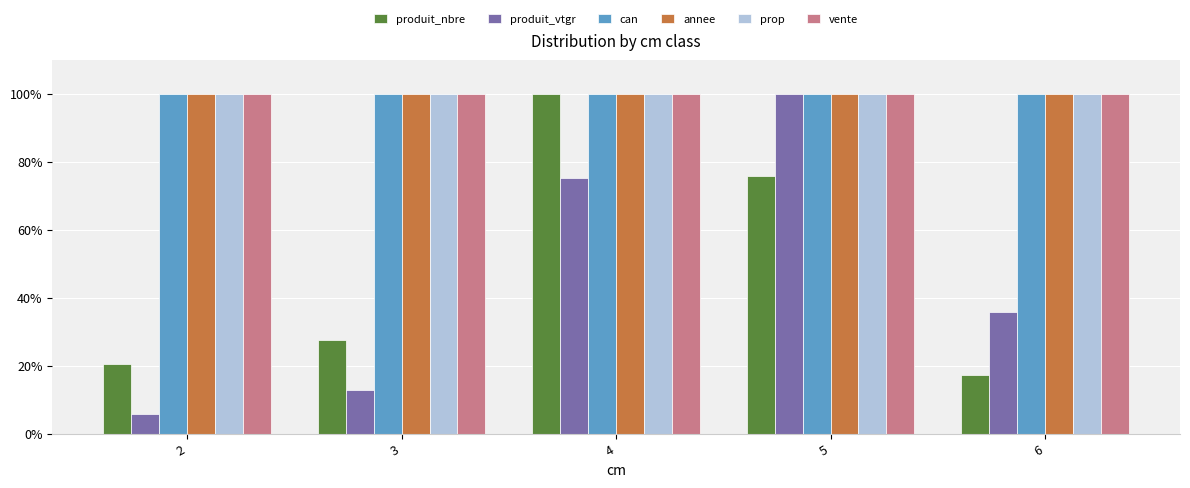

What is the minimum value for produit_vtgr?

5.8